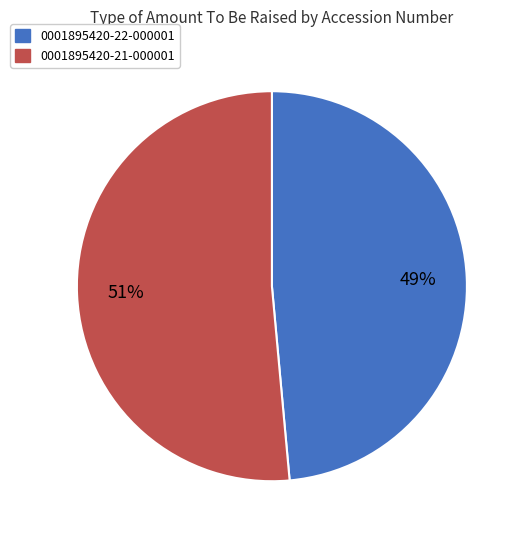

Is there any slice that represents more than half of the pie?

Yes